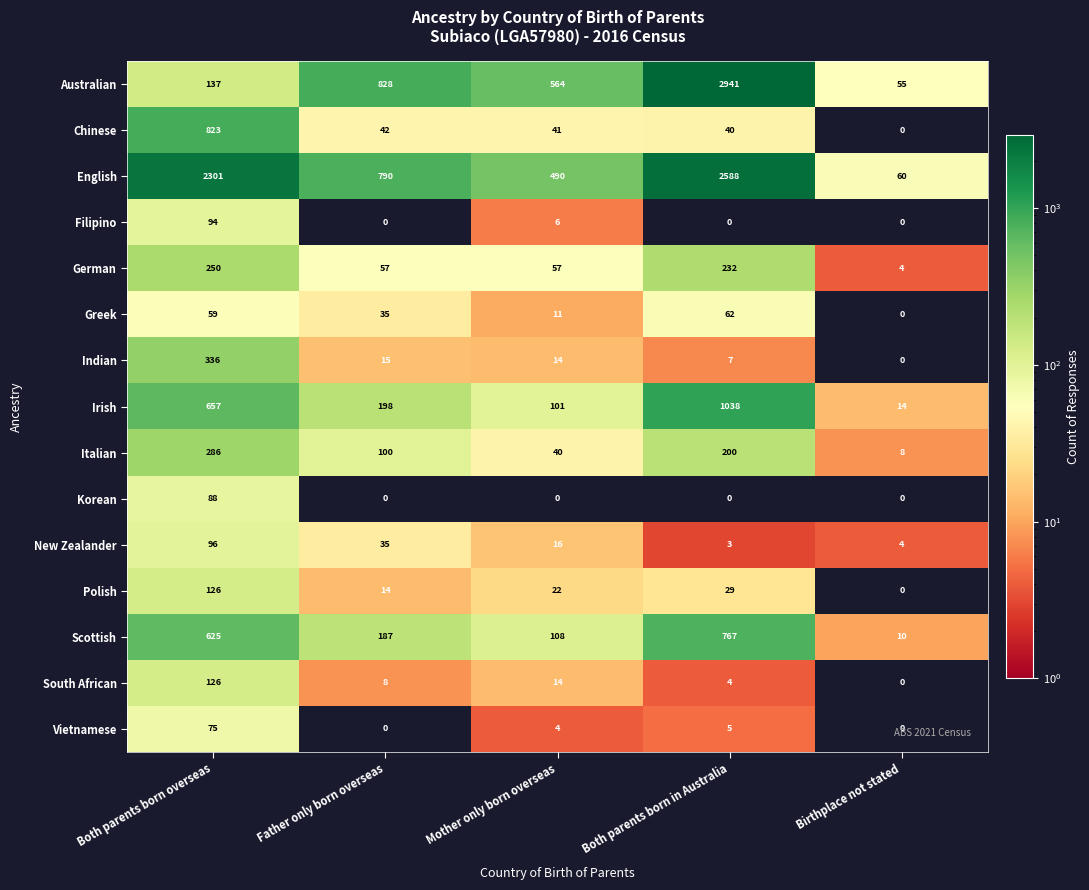

What is the difference between the Australian values at Both parents born in Australia and Birthplace not stated?

2886